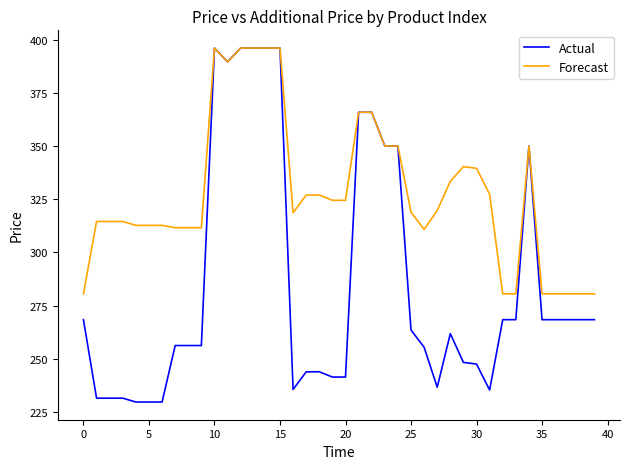

Which series has the widest spread of values?

Actual